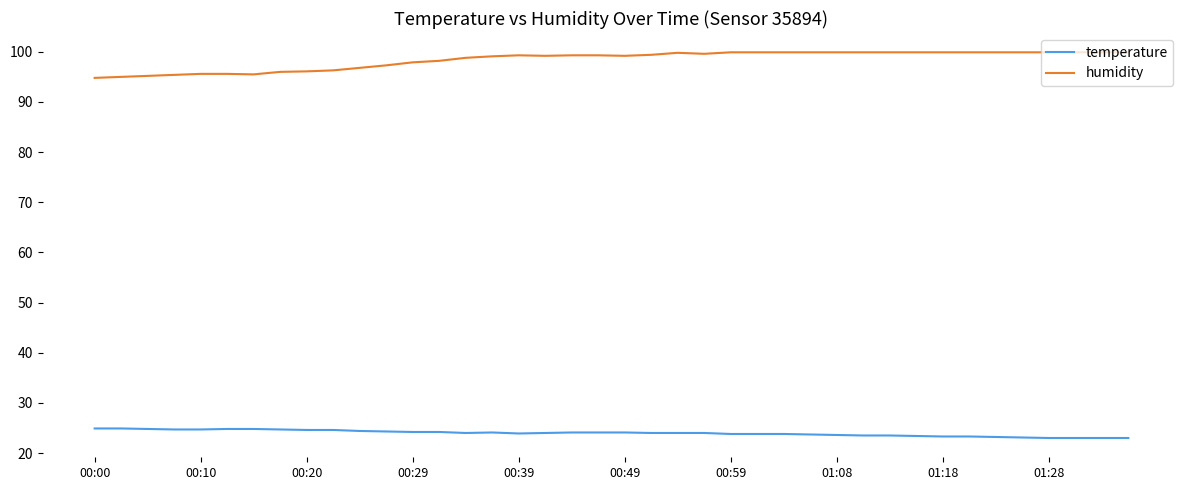

Which series has the largest total across all categories?

humidity